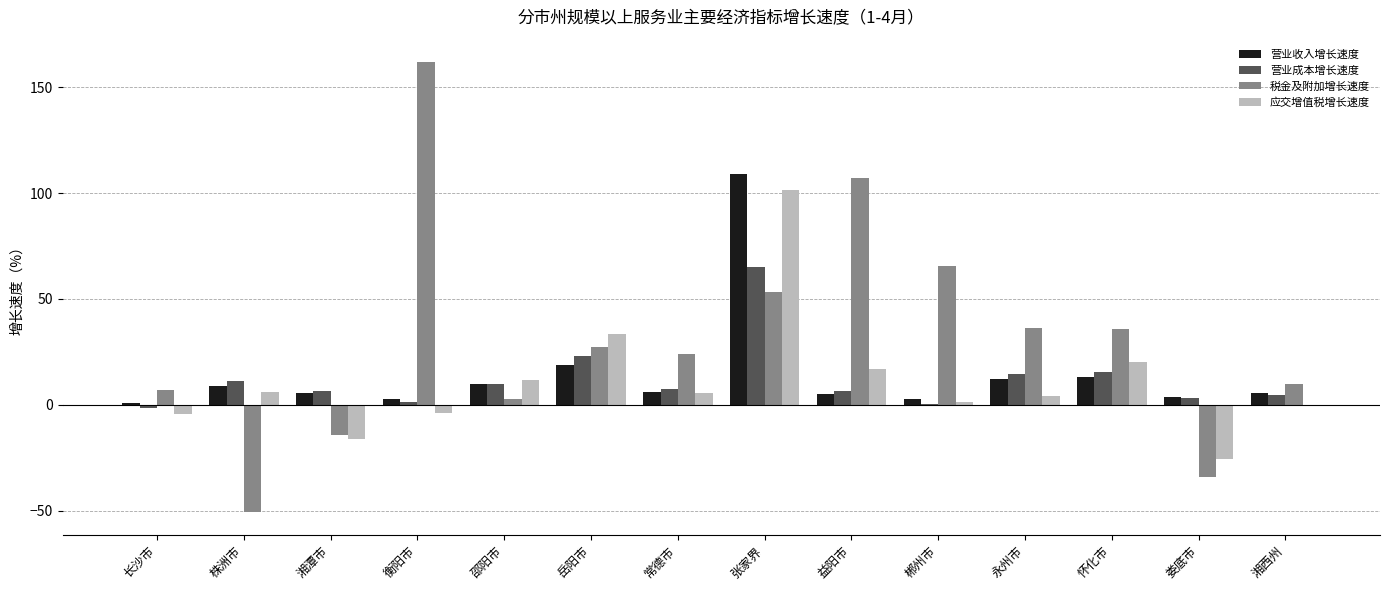

At which category is the sum across all series the highest?

张家界